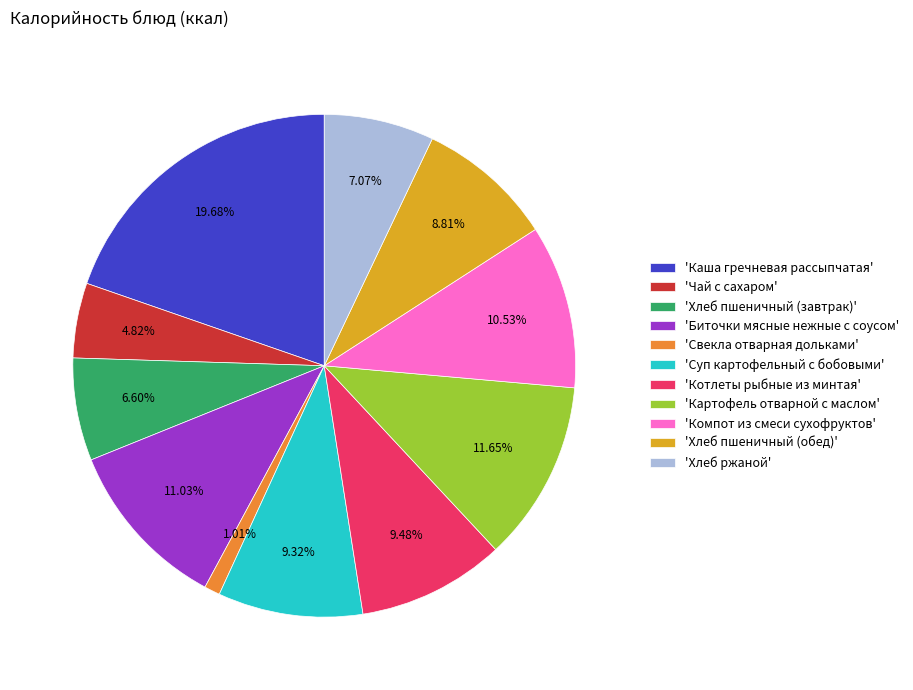

Combined, do 'Котлеты рыбные из минтая' and 'Свекла отварная дольками' account for over 50%?

No